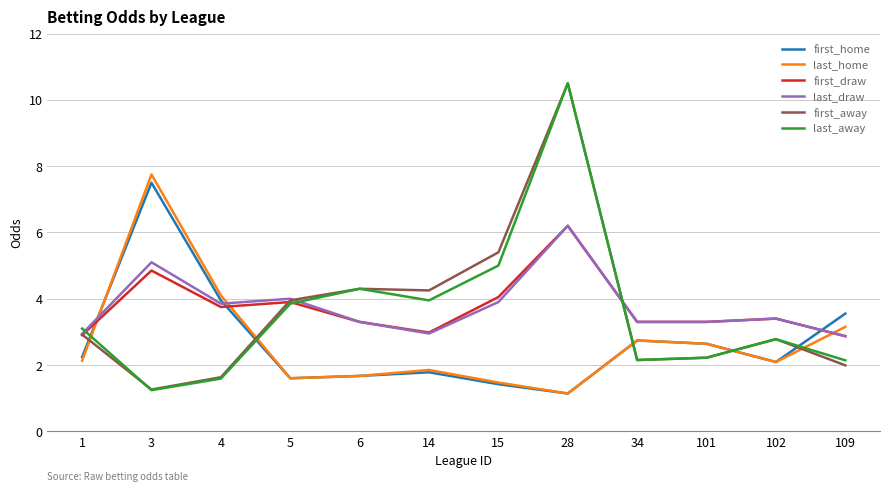

What is the maximum value shown in the chart?

10.5